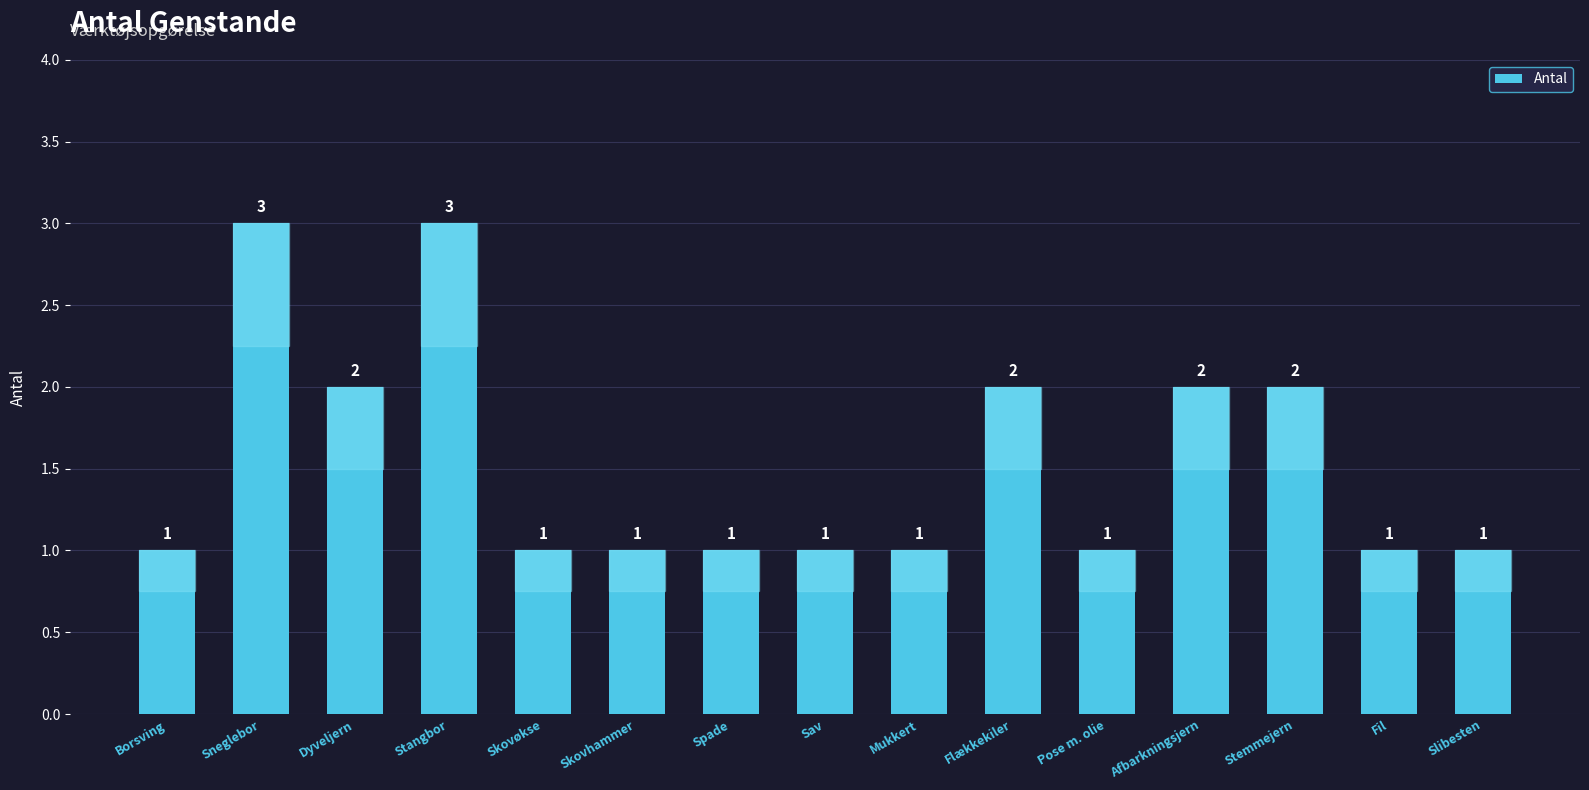

What position from the right is Spade?

9